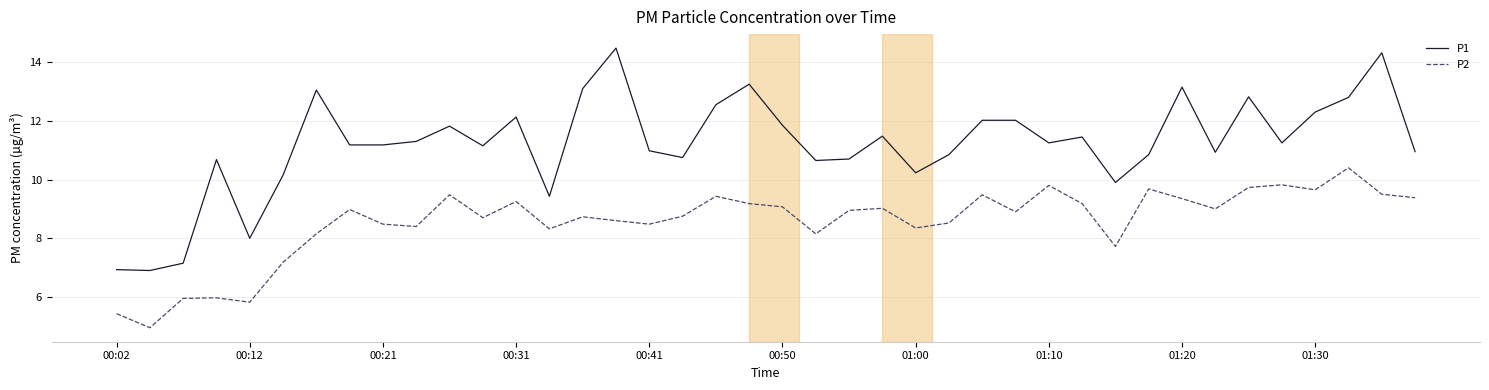

List the series in order of their peak value, highest first.

P1, P2